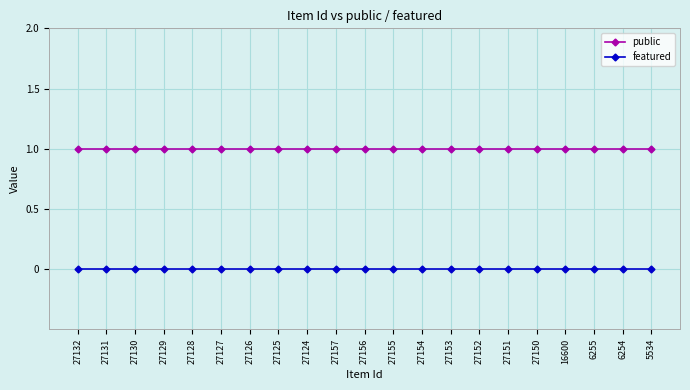

True or false: public and featured cross at least once.

False